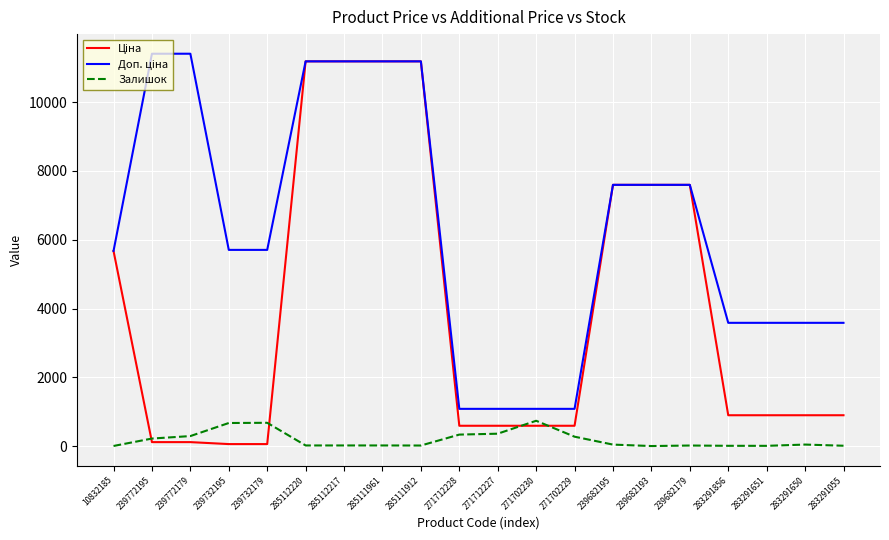

Count the number of data series in this chart.

3